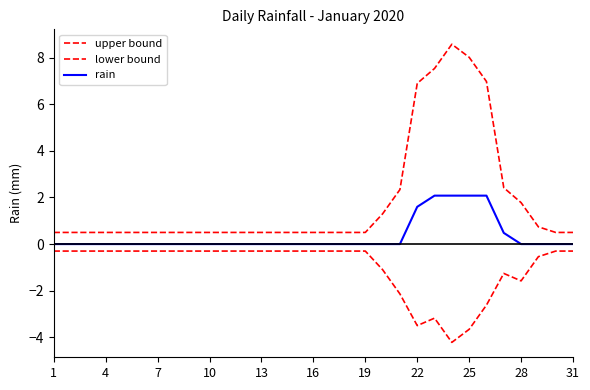

Is this an area chart (filled region under the line)?

No